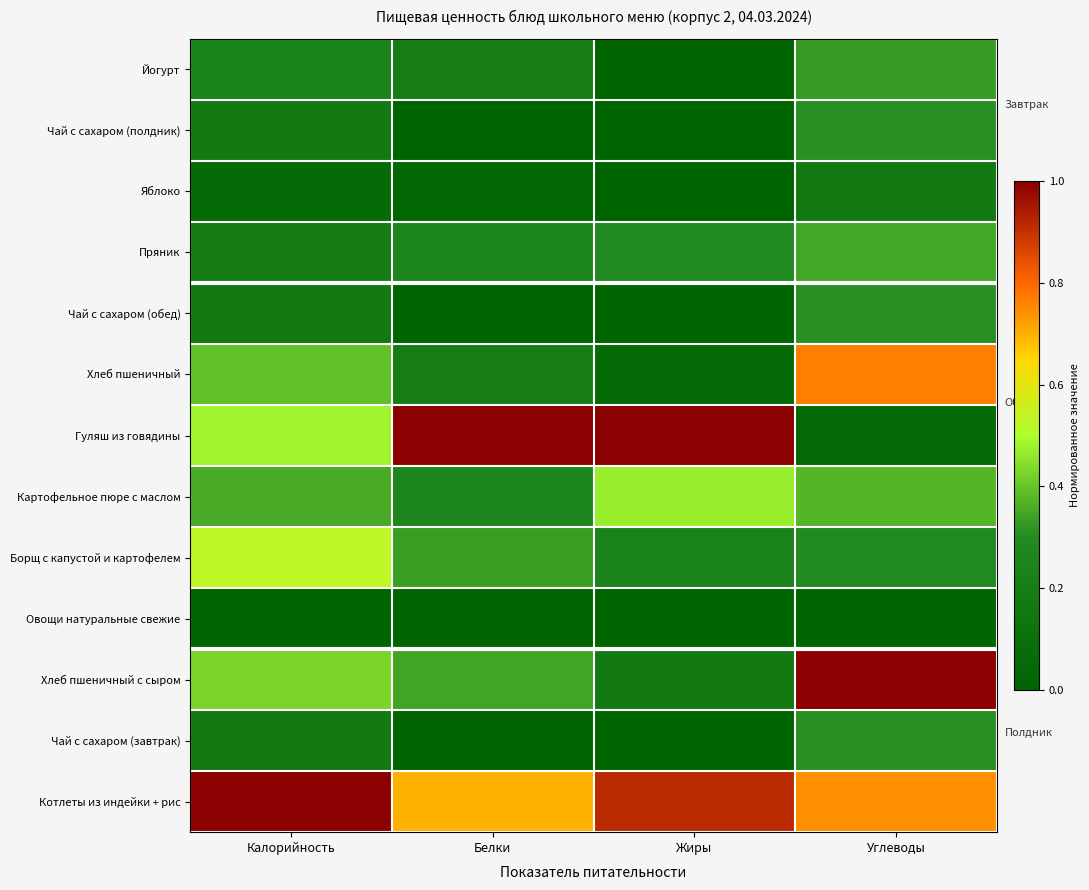

How many series are shown in this chart?

13